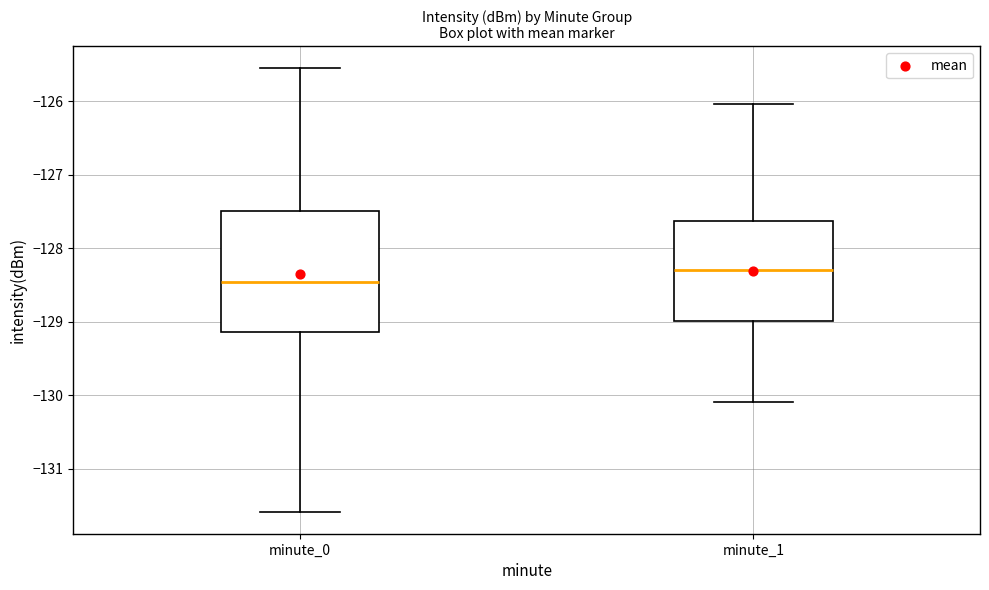

Which box's median line is the highest?

minute_1